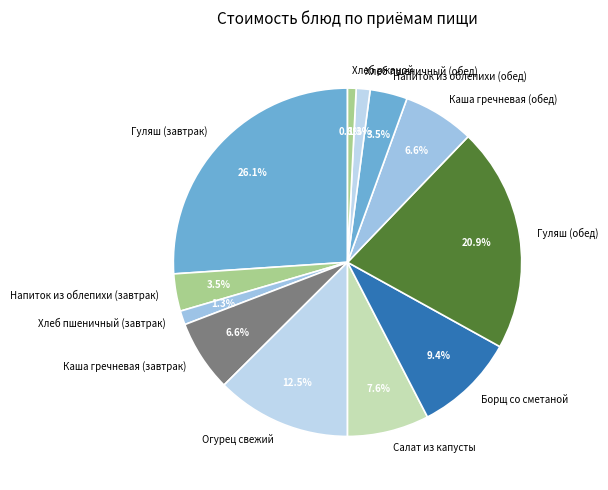

Which has a higher value, Салат из капусты or Хлеб пшеничный (обед)?

Салат из капусты